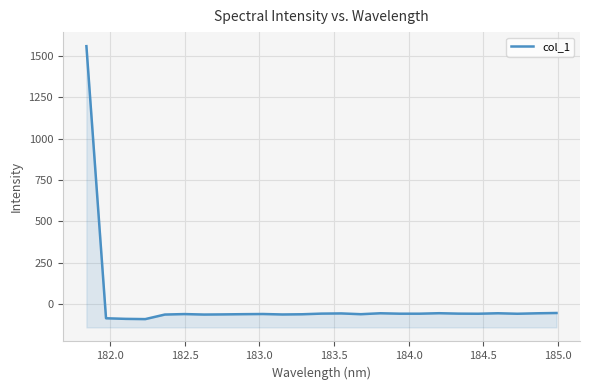

What is the minimum value shown in the chart?

-89.5